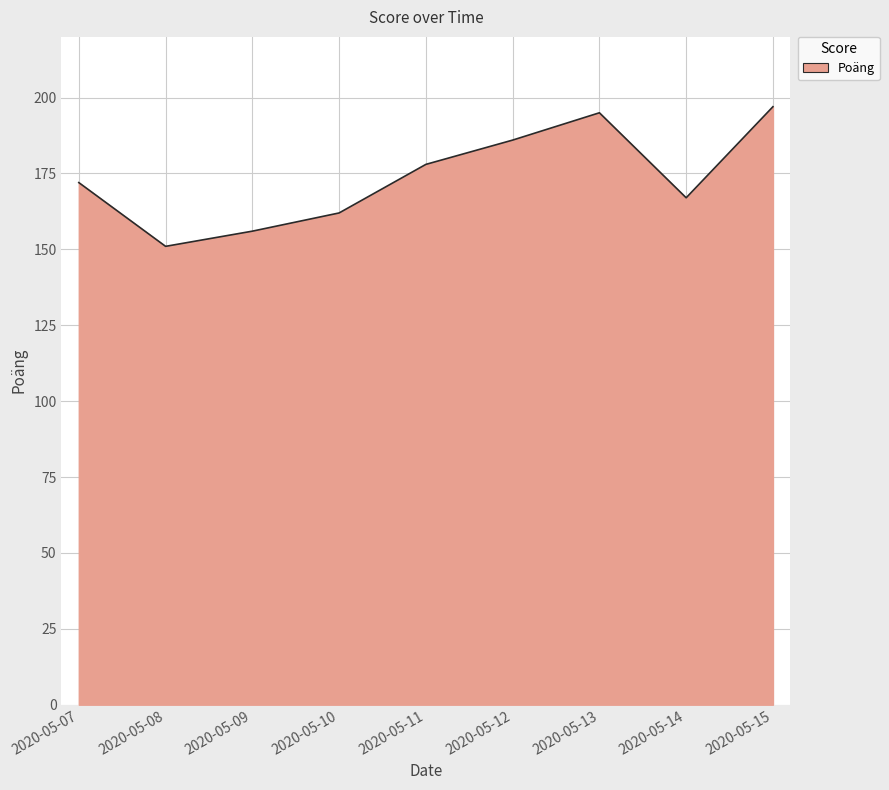

What is the difference between the values at 2020-05-14 and 2020-05-12?

19